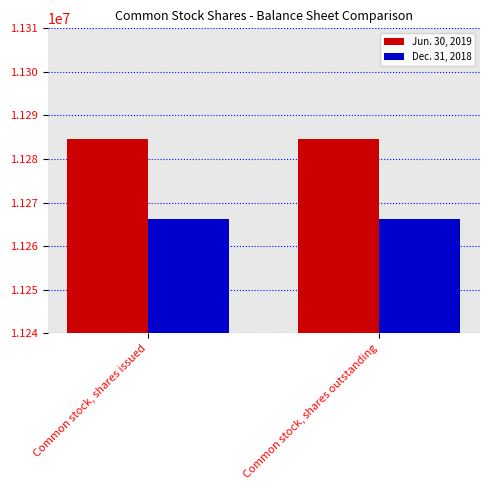

Reading left to right, extract all data points from this chart.

Jun. 30, 2019: 11284580	11284580
Dec. 31, 2018: 11266151	11266151